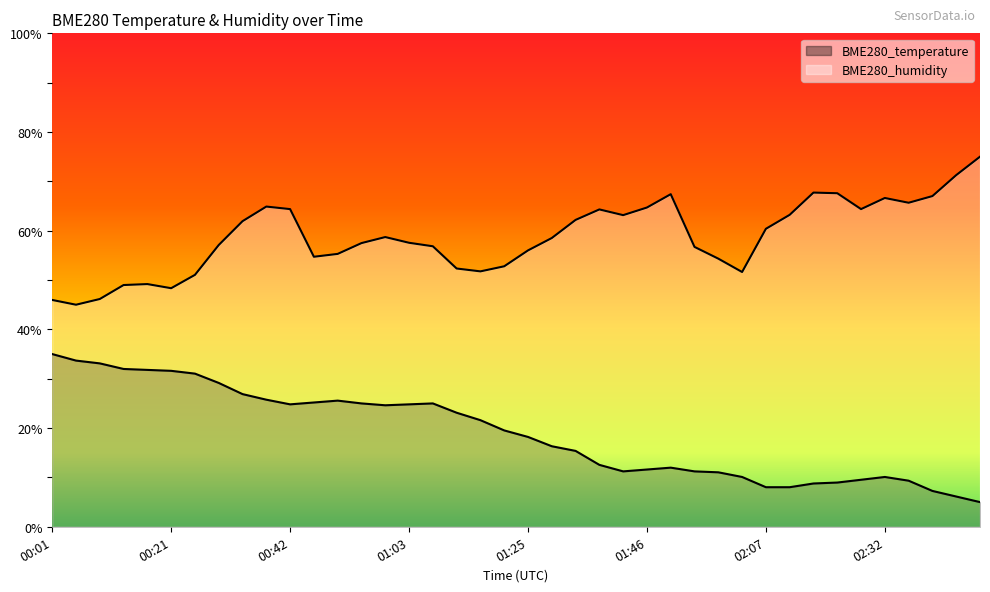

Reading right to left, what are all the values shown in this chart?

BME280_temperature: 5.0	6.1	7.3	9.3	10.1	9.5	9.0	8.8	8.0	8.0	10.1	11.0	11.2	12.0	11.6	11.2	12.5	15.4	16.3	18.2	19.5	21.6	23.1	25.0	24.8	24.6	25.0	25.6	25.2	24.8	25.8	26.9	29.2	31.0	31.6	31.8	32.0	33.1	33.7	35.0
BME280_humidity: 75.0	71.3	67.0	65.7	66.6	64.4	67.6	67.7	63.2	60.4	51.6	54.3	56.7	67.4	64.7	63.2	64.3	62.2	58.5	56.0	52.8	51.8	52.3	56.8	57.6	58.7	57.5	55.3	54.7	64.4	64.9	61.9	57.1	51.1	48.3	49.2	49.0	46.2	45.0	46.0